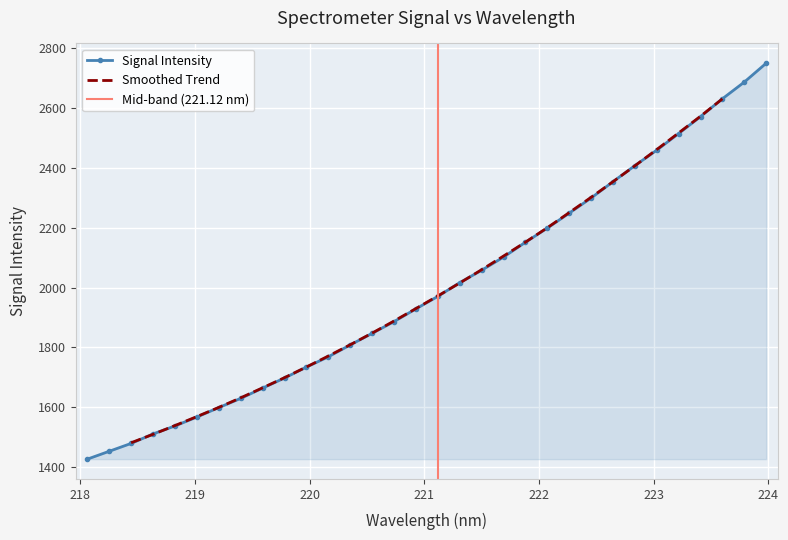

What is the highest value of the Signal Intensity series?

2748.7